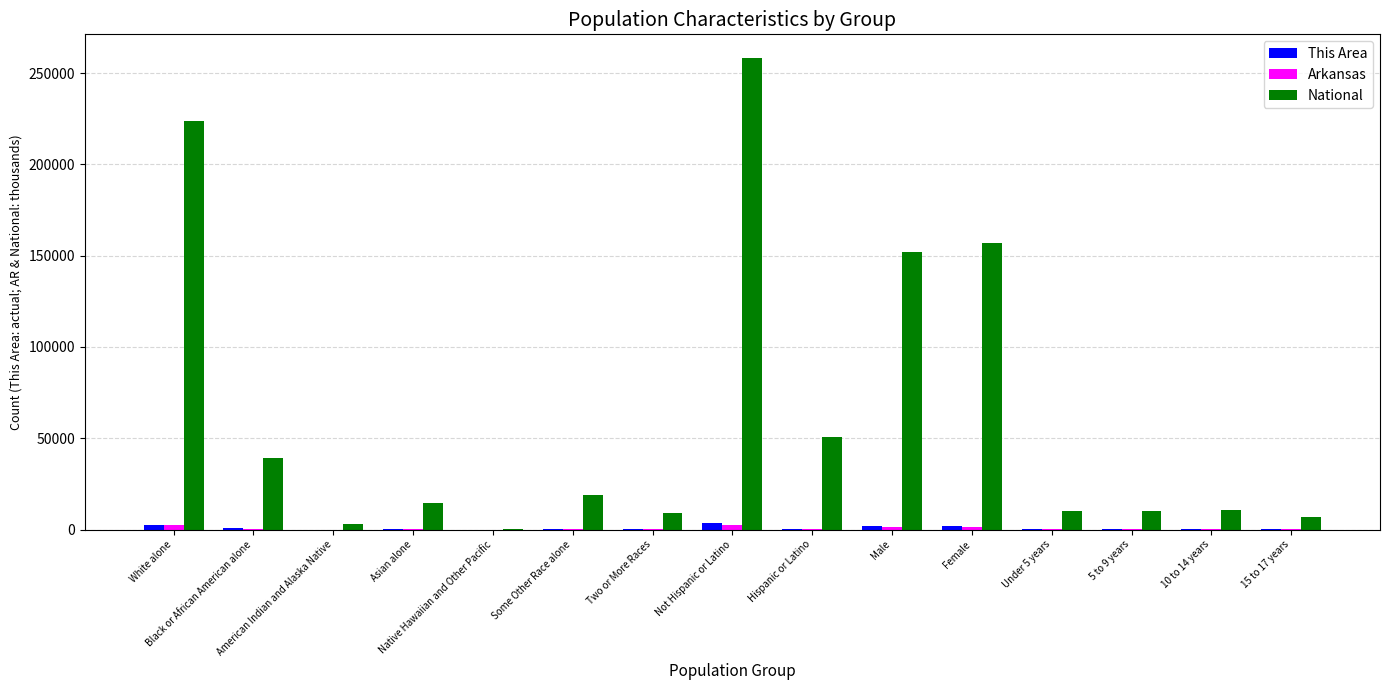

What is the highest value of the National series?

258267.9